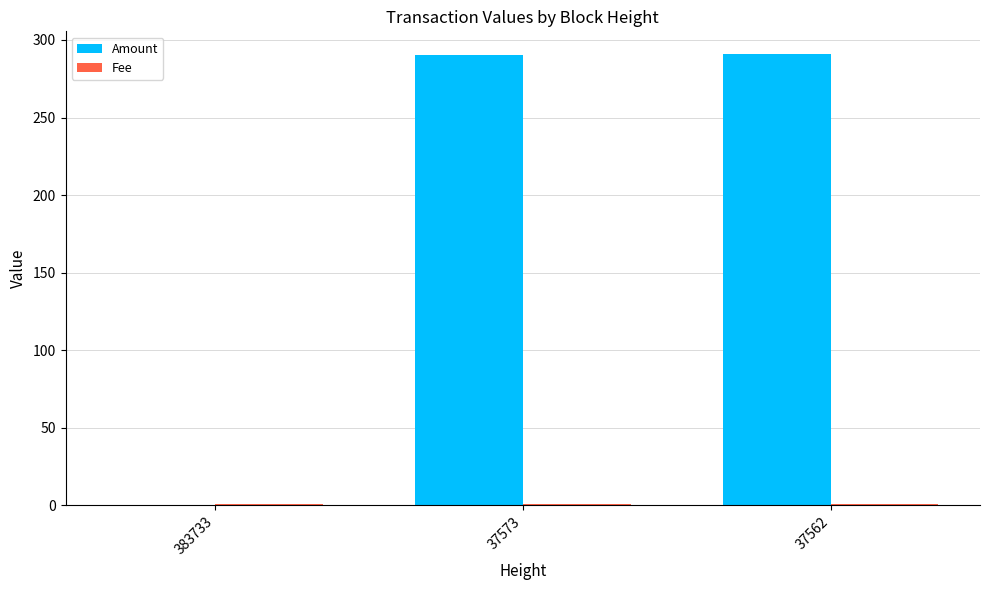

What is the sum of all Amount values?

581